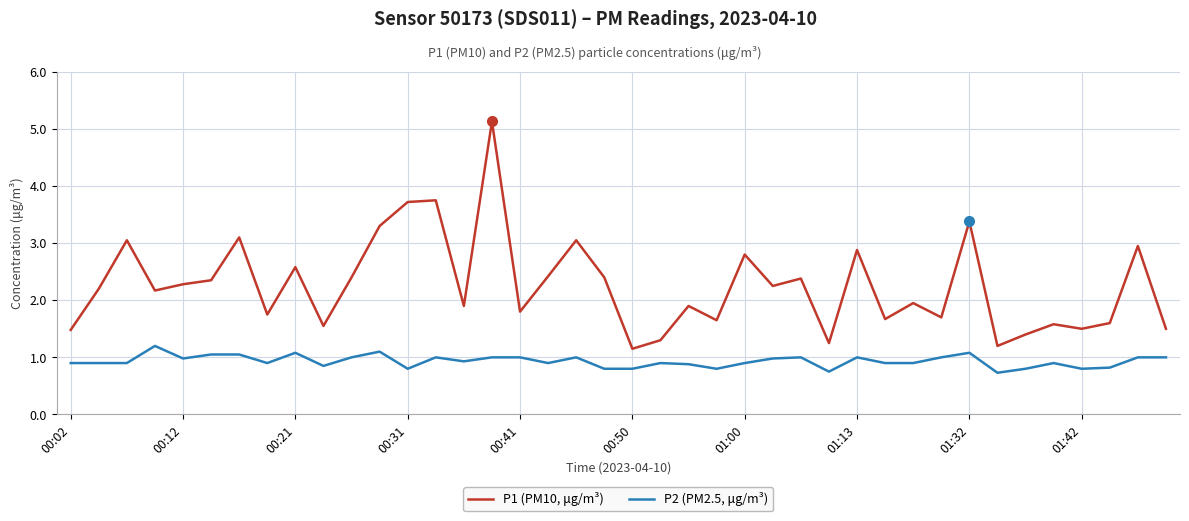

List the series in order of their peak value, lowest first.

P2 (PM2.5, μg/m³), P1 (PM10, μg/m³)